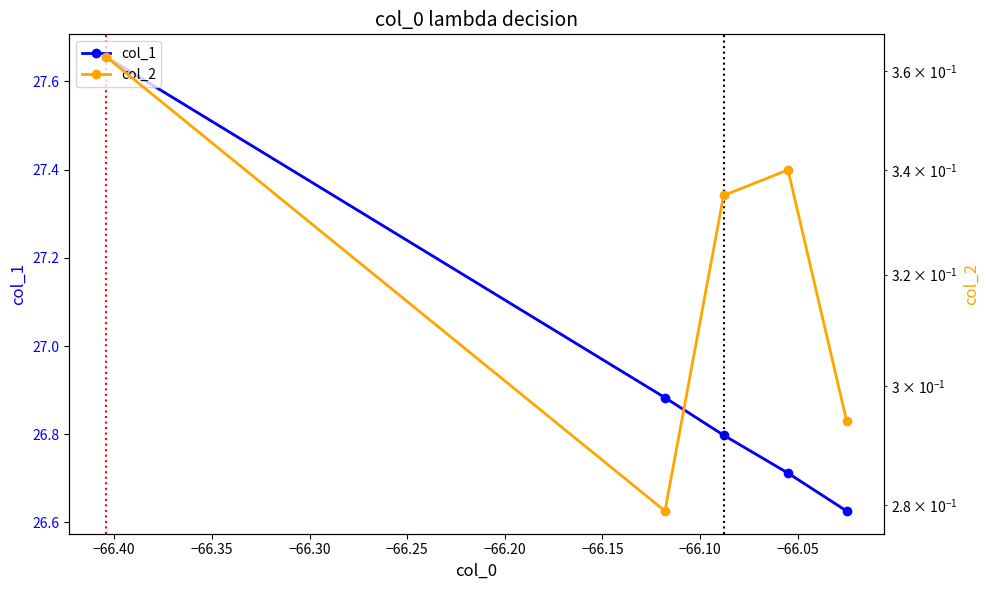

What are all the series names shown in the legend?

col_1, col_2